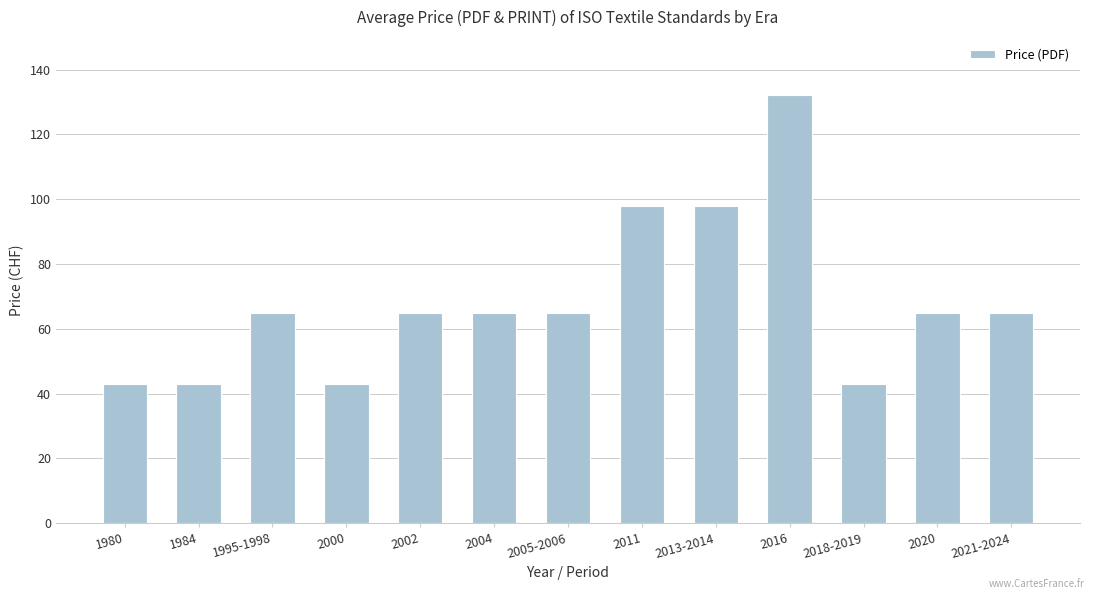

Reading right to left, transcribe all the data shown in this chart.

65	65	43	132	98	98	65	65	65	43	65	43	43